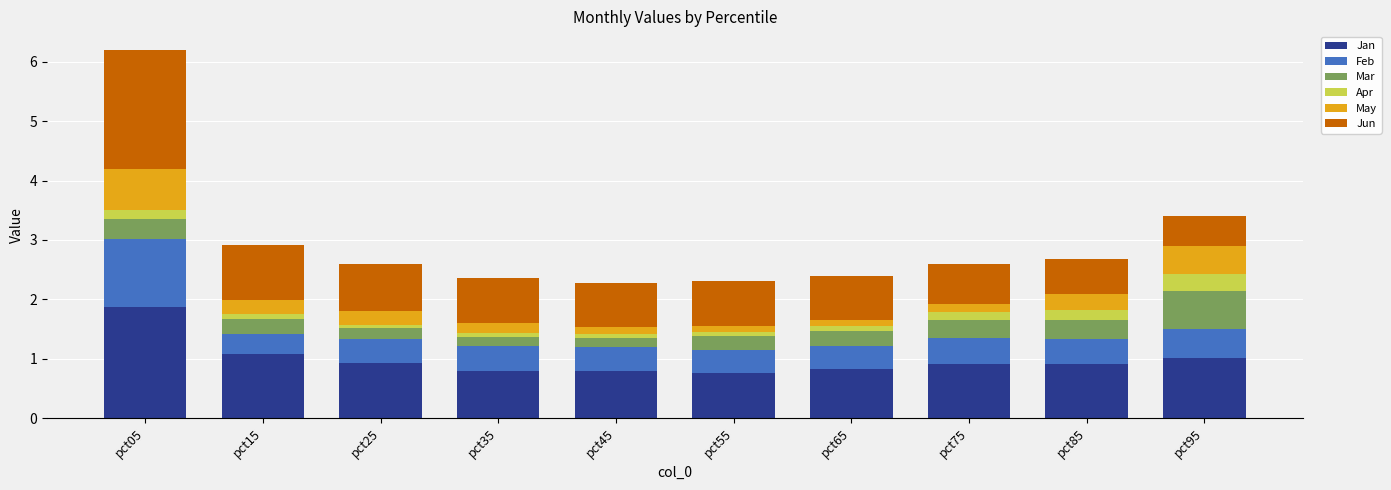

What is the maximum value for Jan?

1.9